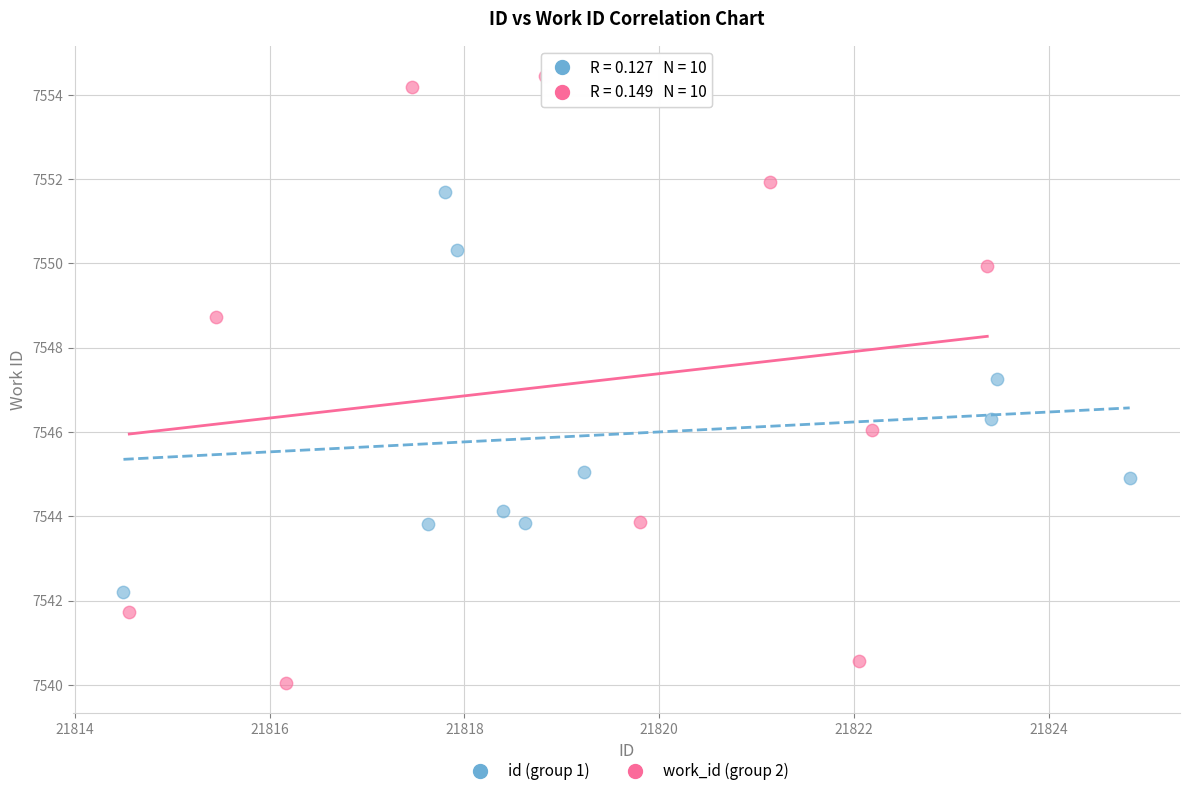

Which series has the widest spread of Y values?

work_id (group 2)